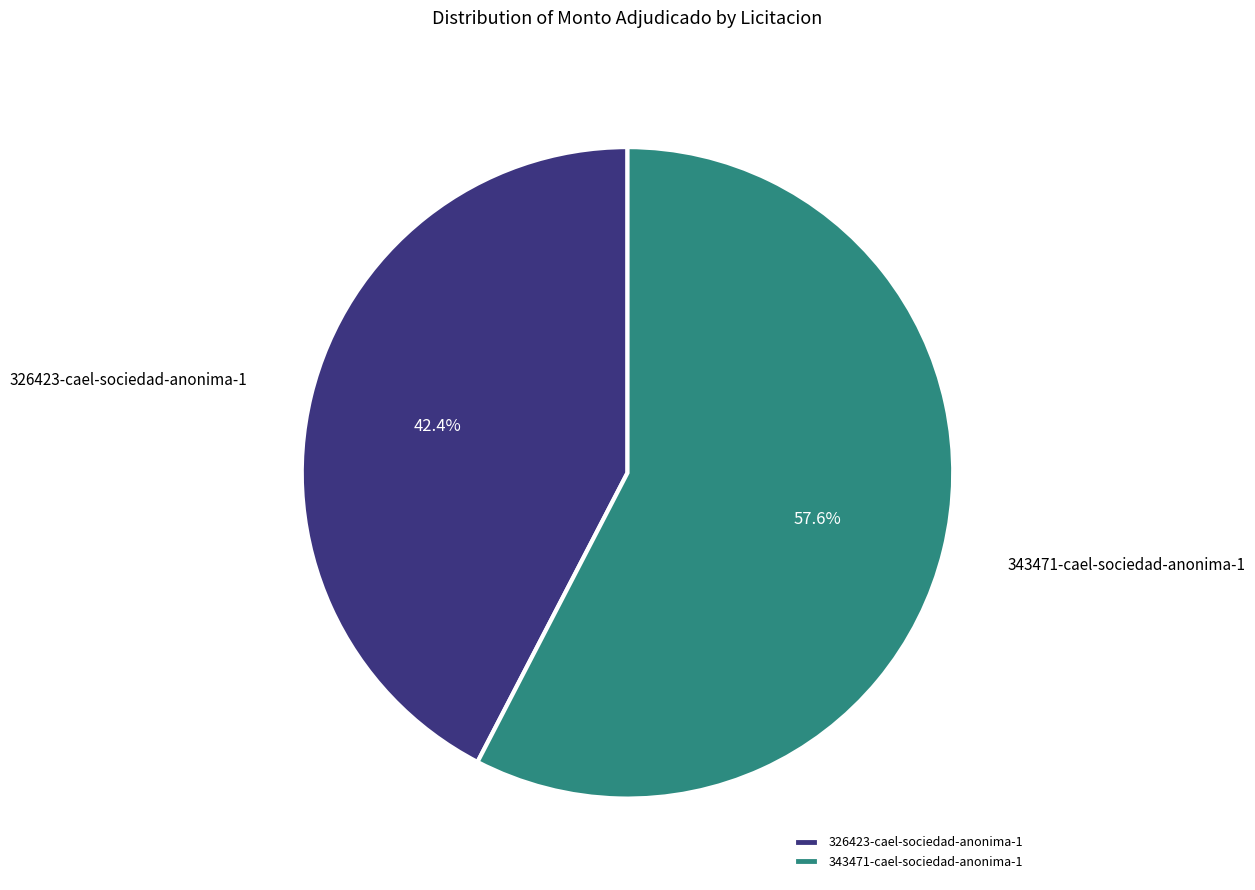

To the nearest percent, what is the combined percentage of 343471-cael-sociedad-anonima-1 and 326423-cael-sociedad-anonima-1?

100%